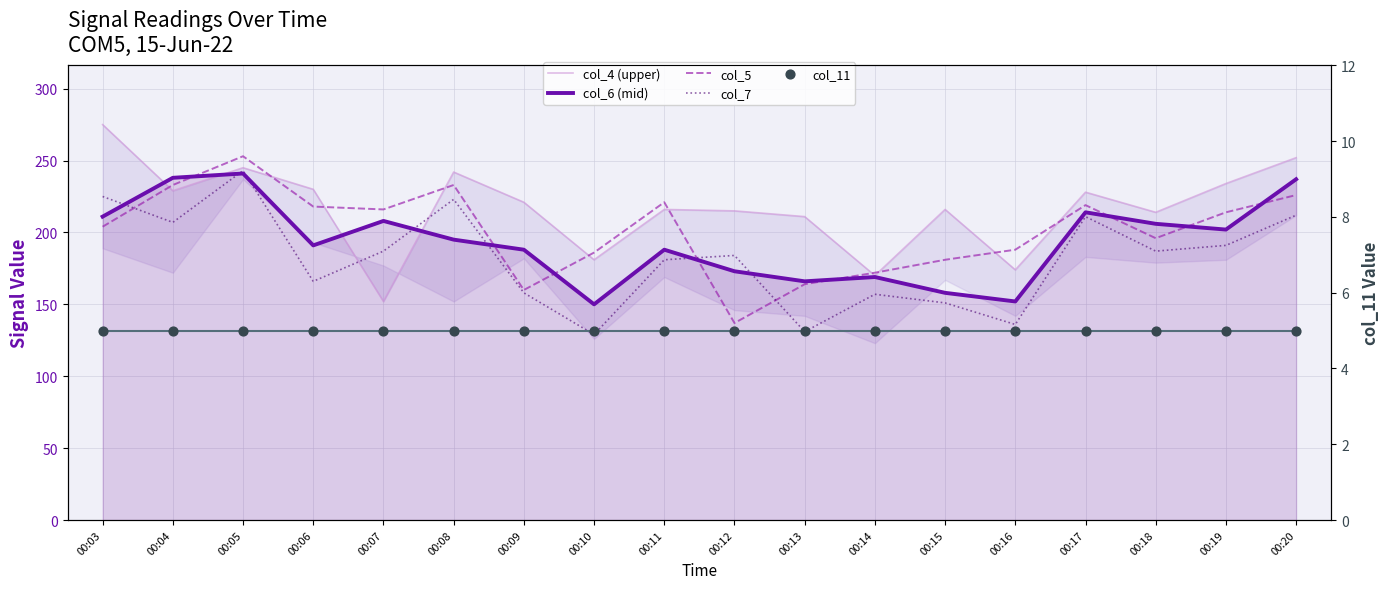

Which series reaches the maximum Y coordinate?

col_4 (upper)